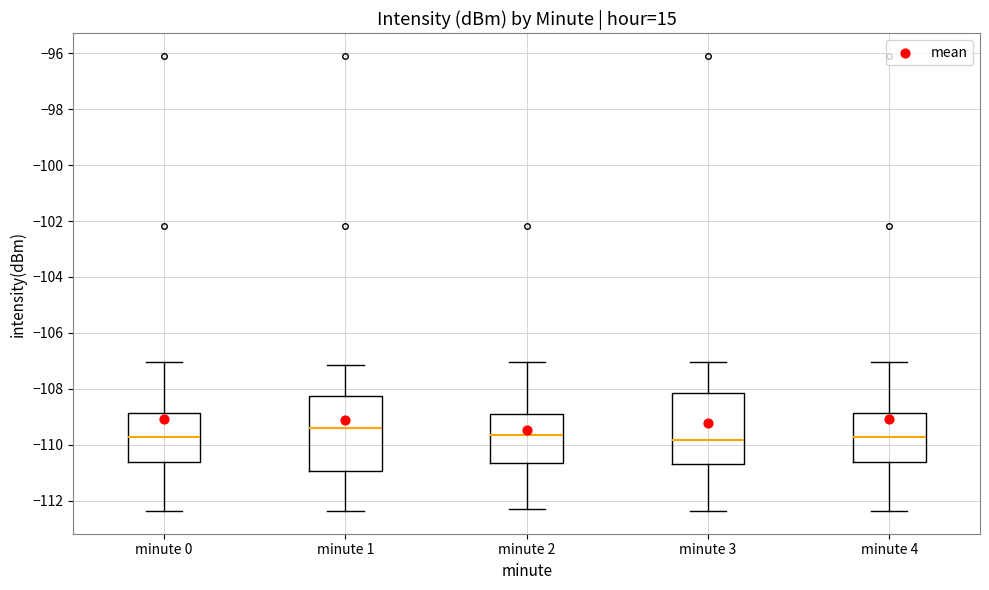

Which box has the highest median line?

minute 1